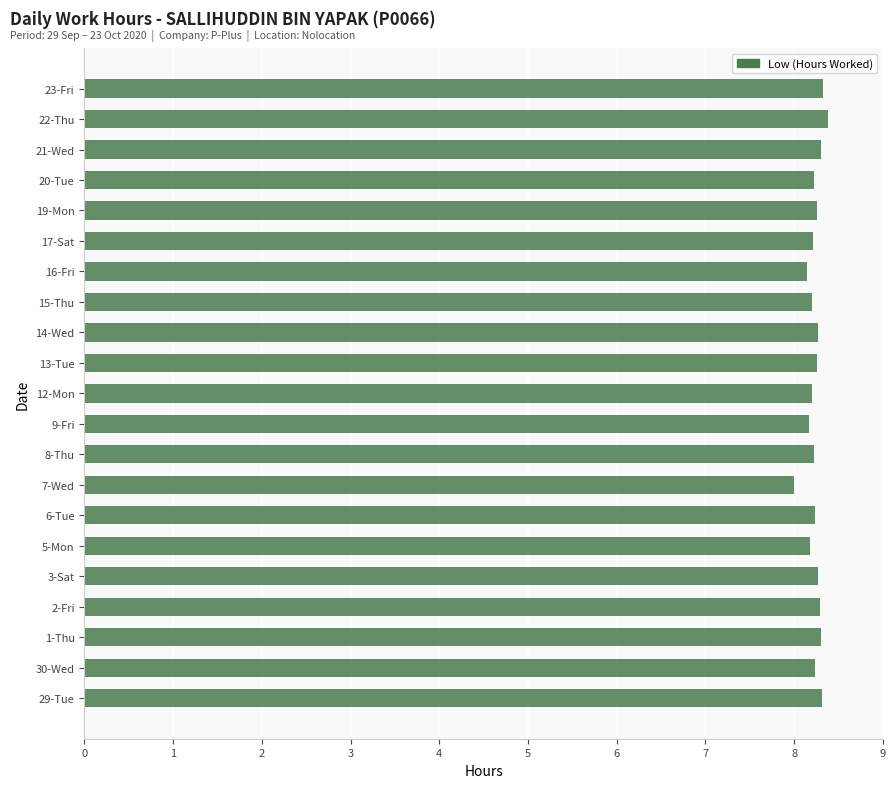

What is the difference between the maximum and minimum values?

0.4